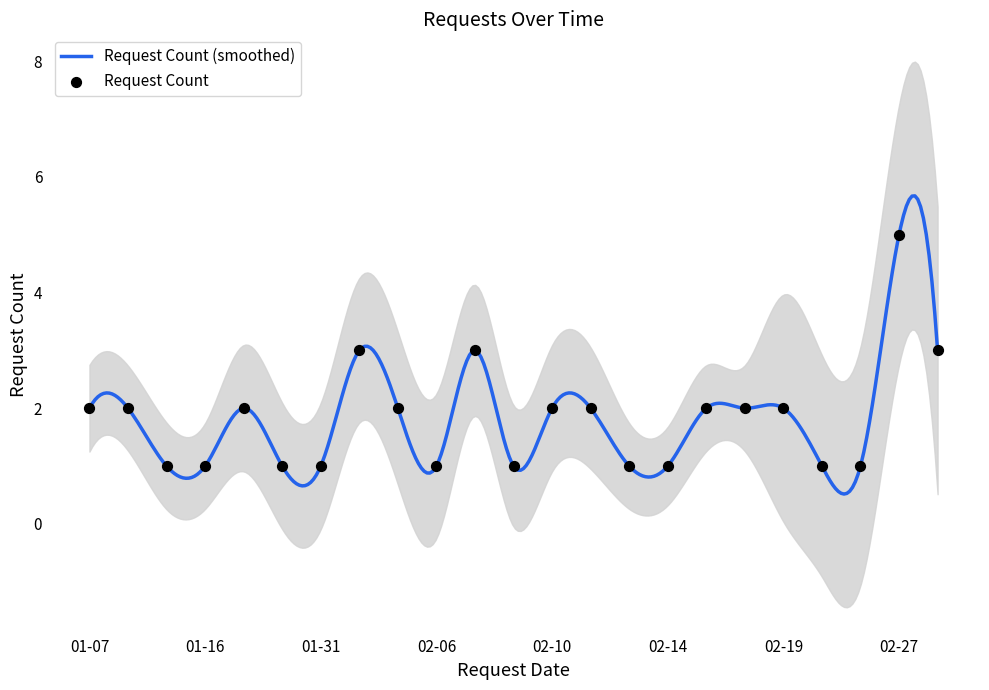

What is the change in value from 2019-01-31 to 2019-02-16?

+1